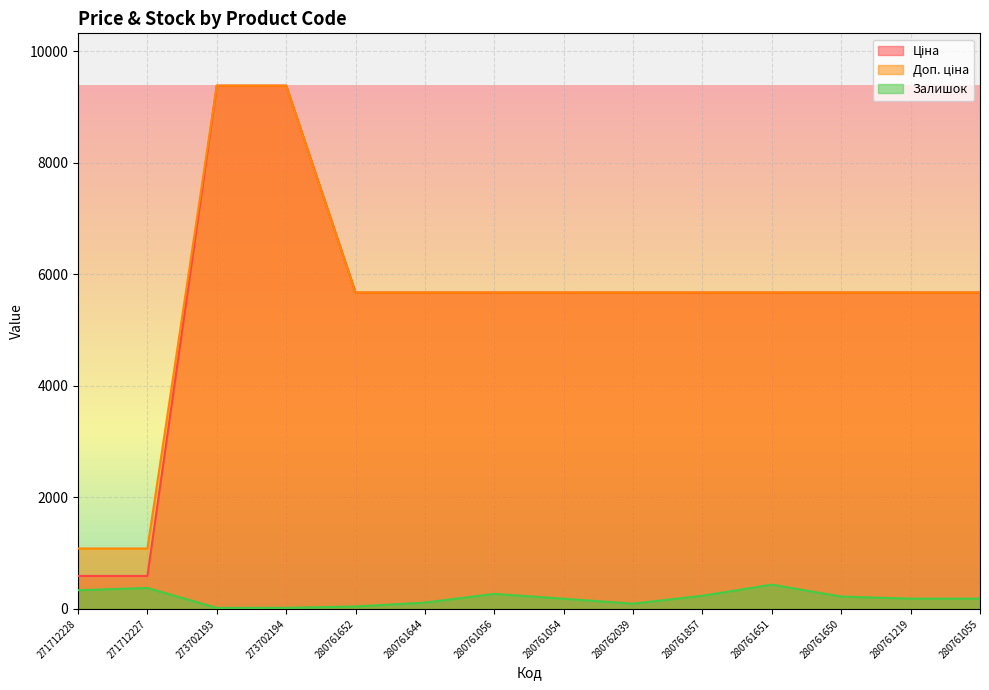

How many lines are shown in the chart?

3